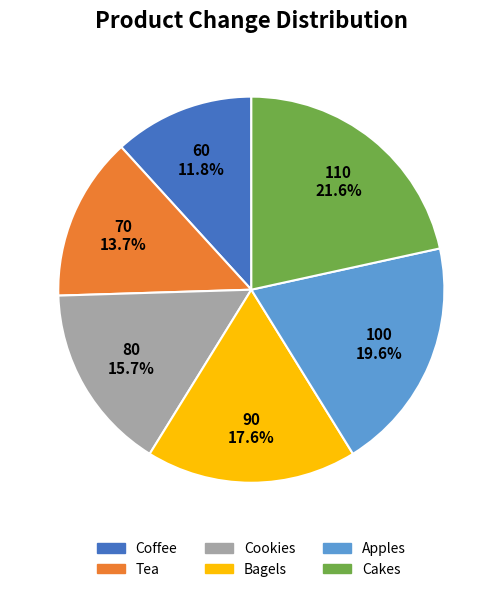

The Bagels slice represents 18% of the pie. True or false?

True